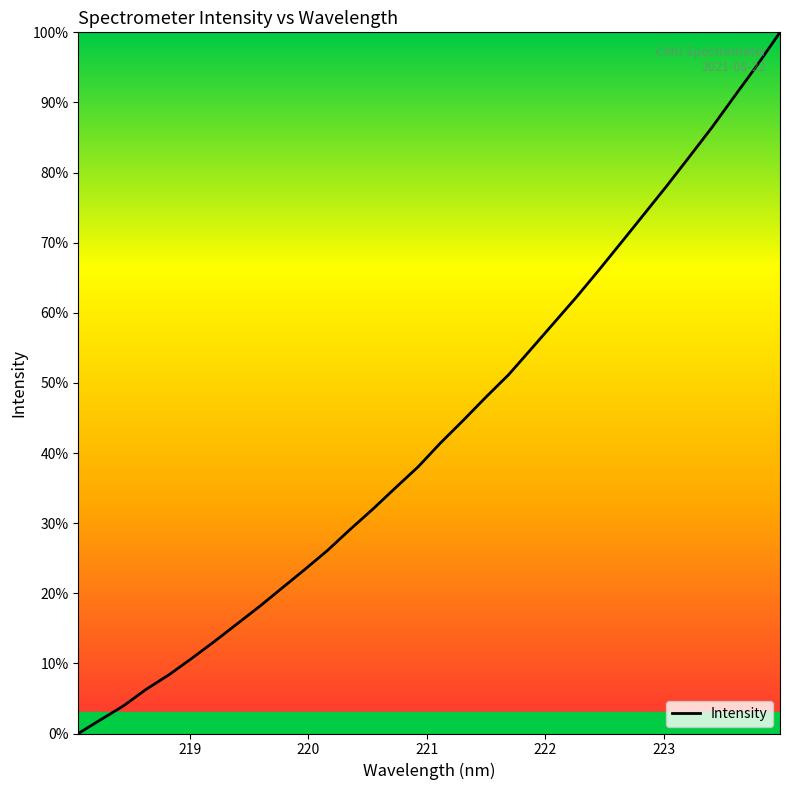

What is the maximum value shown in the chart?

100.0